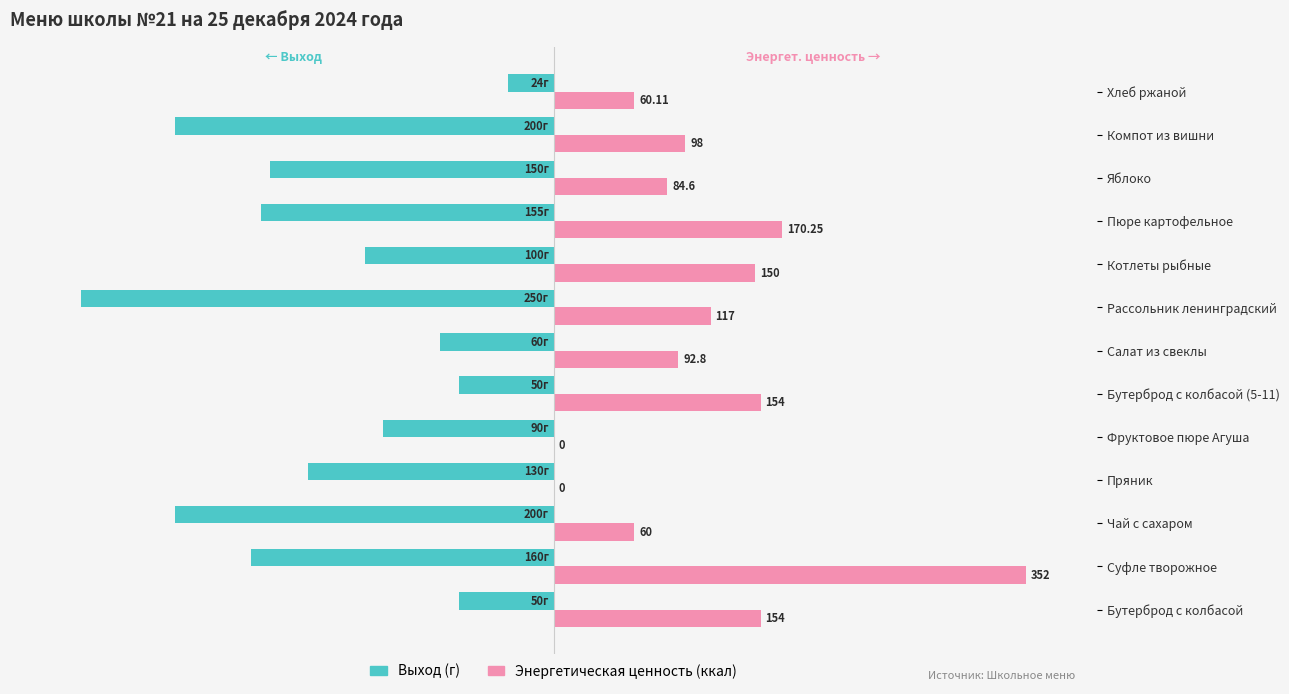

What are all the series names shown in the legend?

Выход (г), Энергетическая ценность (ккал)